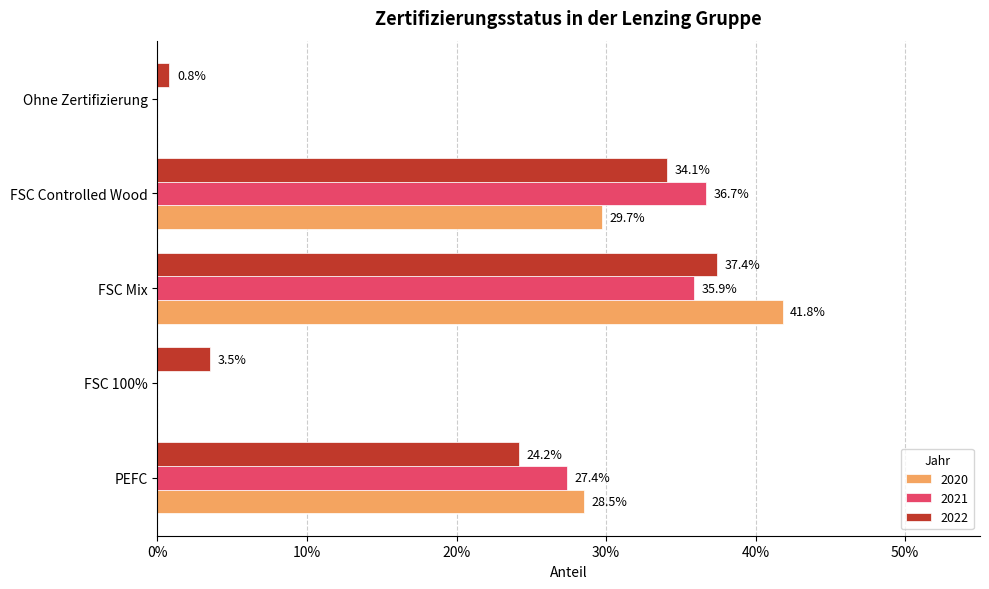

What is the label of the 2nd bar from the left?

FSC 100%